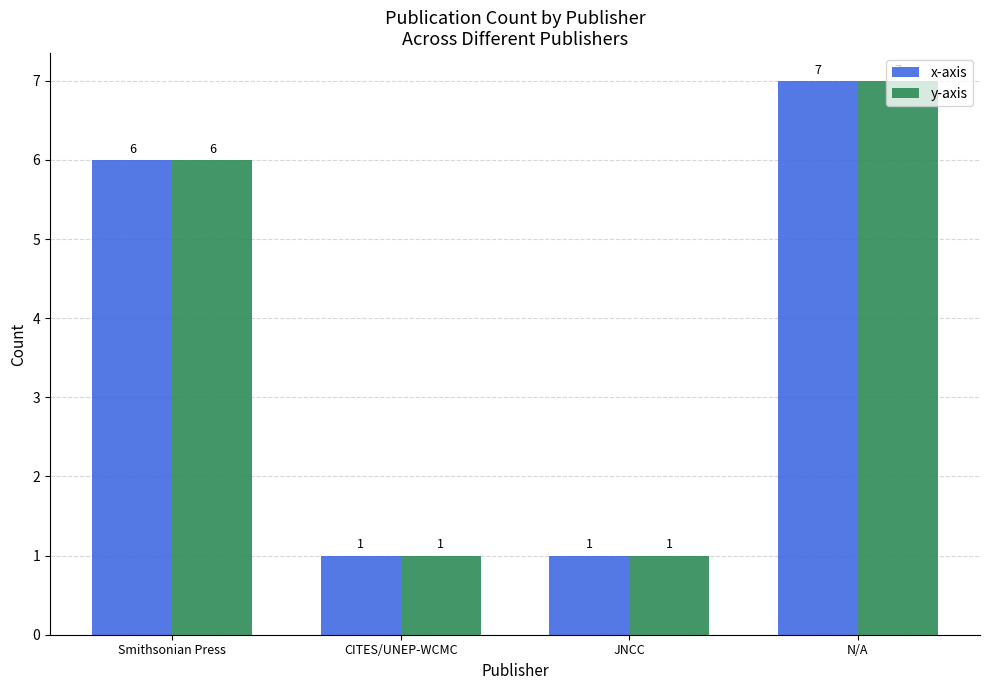

At which category is the sum across all series the highest?

N/A